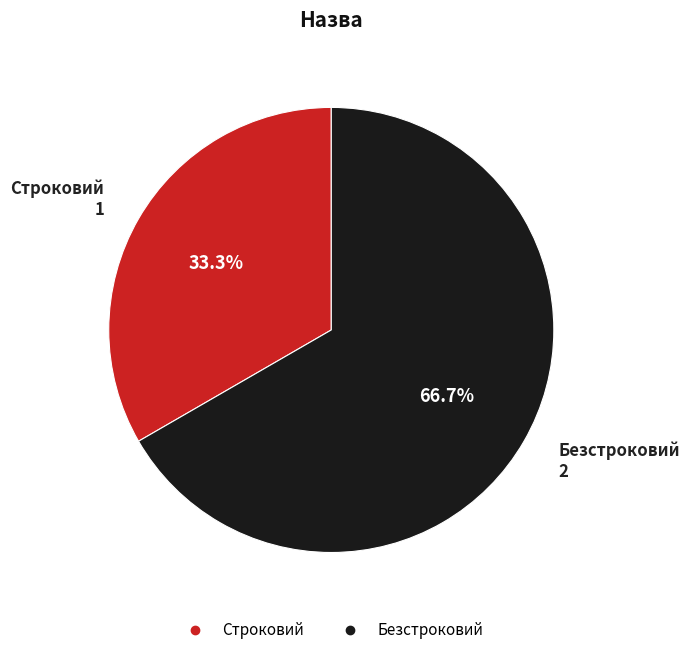

Combined, what portion of the pie is Строковий and Безстроковий?

100.0%